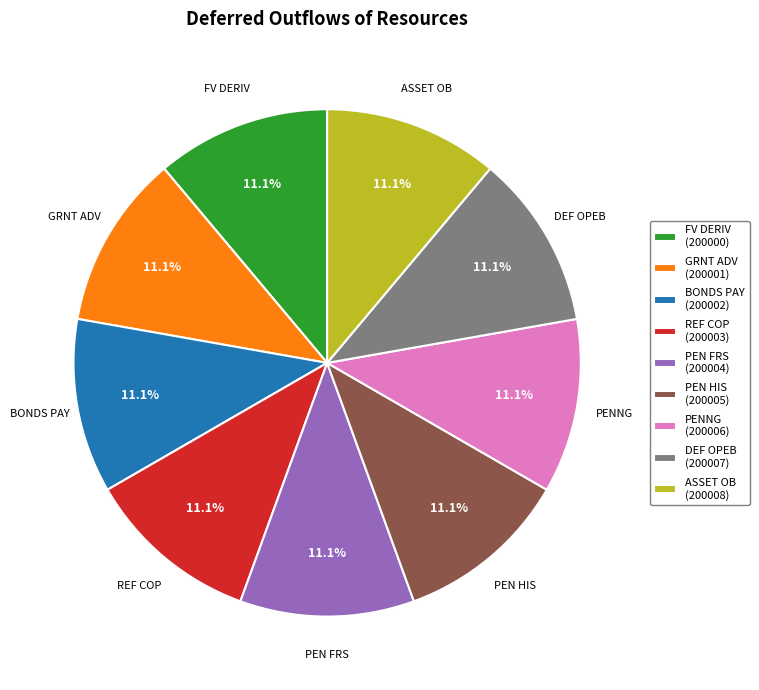

What portion of the pie excludes PEN FRS (200004)?

88.9%